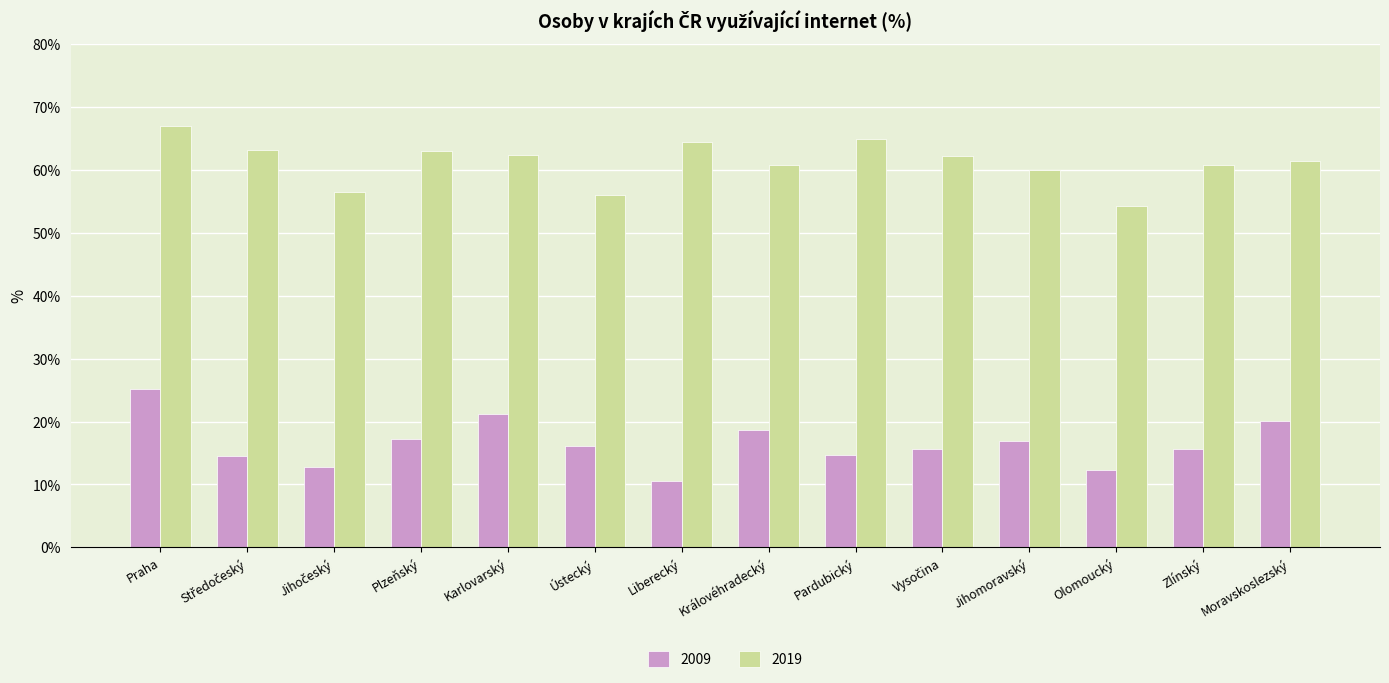

Which category has the lowest value in the 2019 series?

Olomoucký